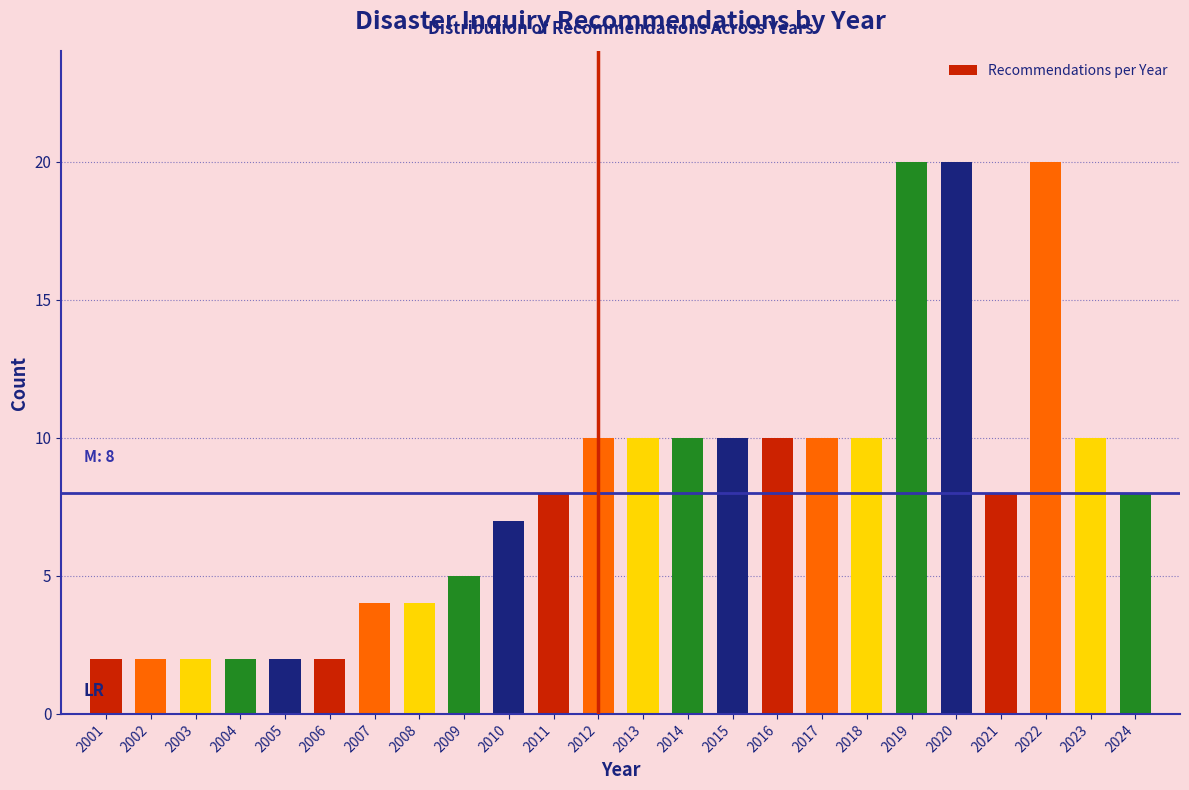

Reading left to right, what are all the values shown in this chart?

2	2	2	2	2	2	4	4	5	7	8	10	10	10	10	10	10	10	20	20	8	20	10	8